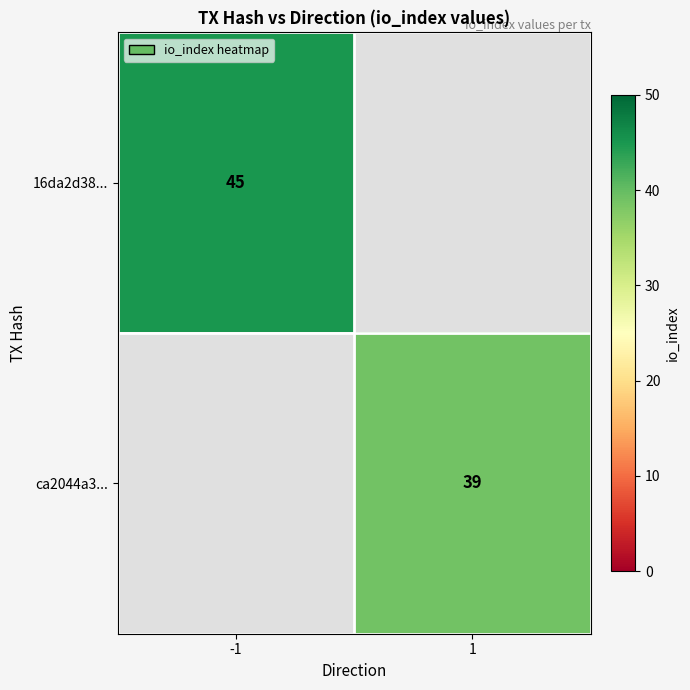

Where is ca2044a3... nearest to the value 19?

-1